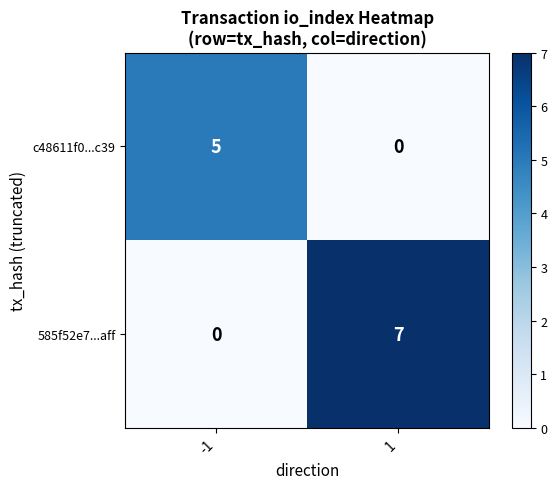

At which category is the sum across all series the highest?

1